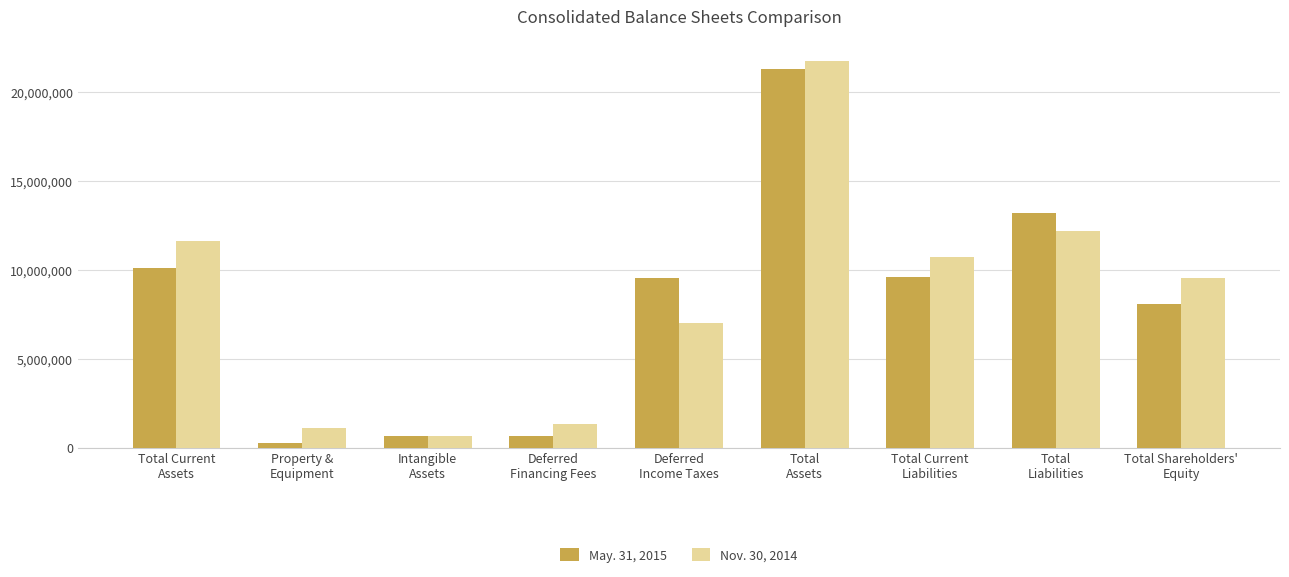

What is the difference between the May. 31, 2015 values at Total
Liabilities and Property &
Equipment?

12958794